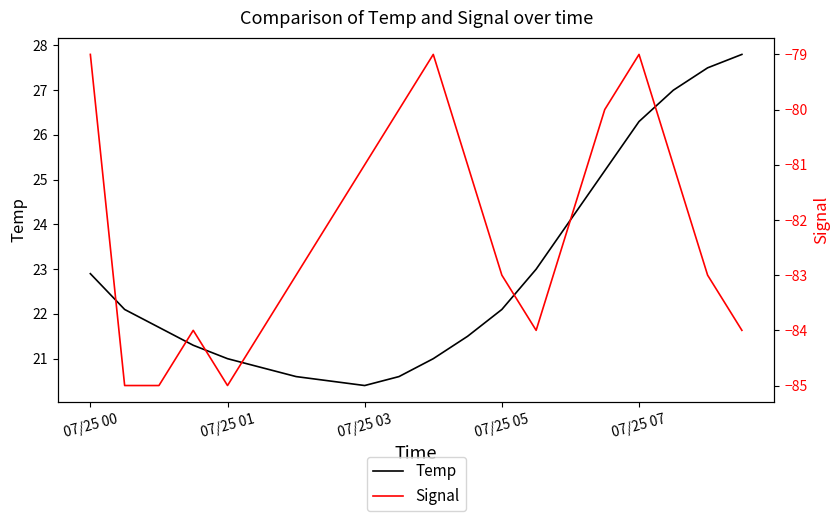

Reading left to right, extract all data points from this chart.

Temp: 22.9	22.1	21.7	21.3	21.0	20.8	20.6	20.5	20.4	20.6	21.0	21.5	22.1	23.0	24.1	25.2	26.3	27.0	27.5	27.8
Signal: -79.0	-85.0	-85.0	-84.0	-85.0	-84.0	-83.0	-82.0	-81.0	-80.0	-79.0	-81.0	-83.0	-84.0	-82.0	-80.0	-79.0	-81.0	-83.0	-84.0